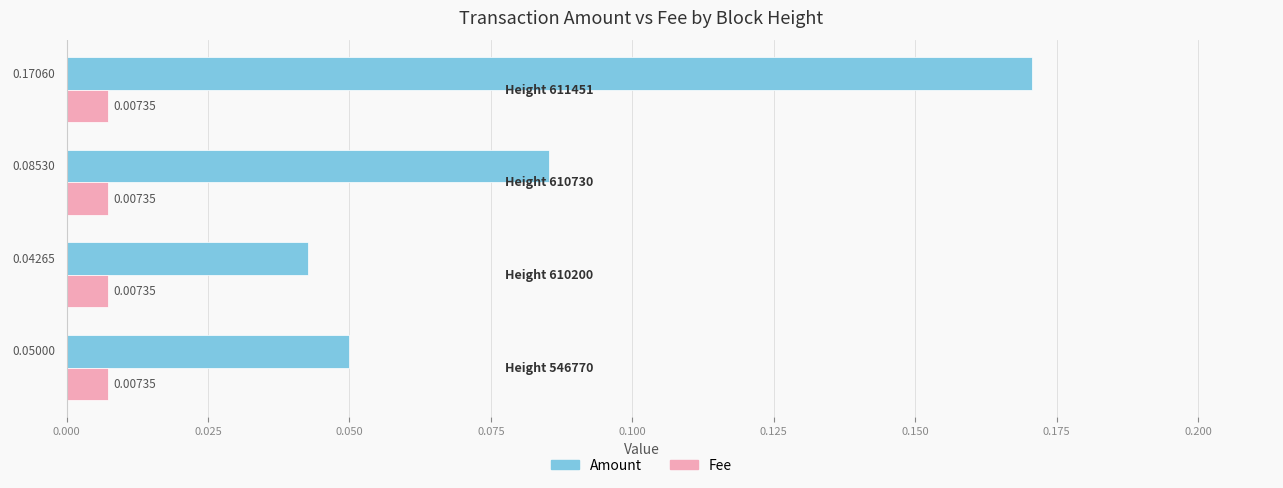

Which series has the widest spread of values?

Amount